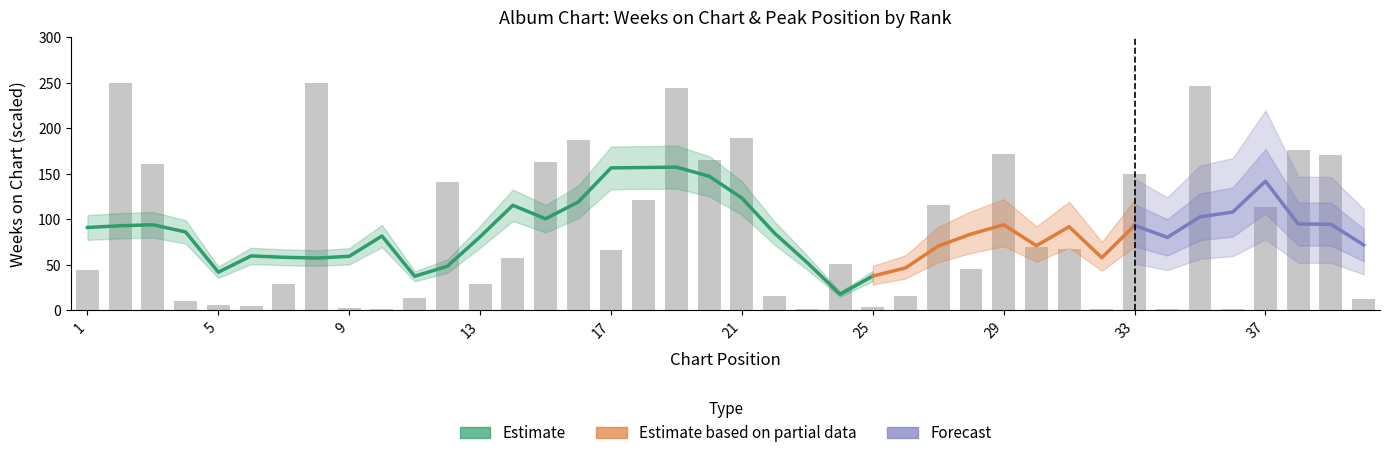

Reading left to right, list all the values displayed in this chart.

43.6	250.0	160.6	9.6	5.3	4.3	28.7	250.0	2.1	1.1	13.8	140.4	28.7	57.4	162.8	187.2	66.0	121.3	244.7	164.9	189.4	16.0	1.1	51.1	3.2	16.0	116.0	45.7	171.3	69.1	67.0	1.1	150.0	1.1	246.8	1.1	113.8	176.6	170.2	11.7